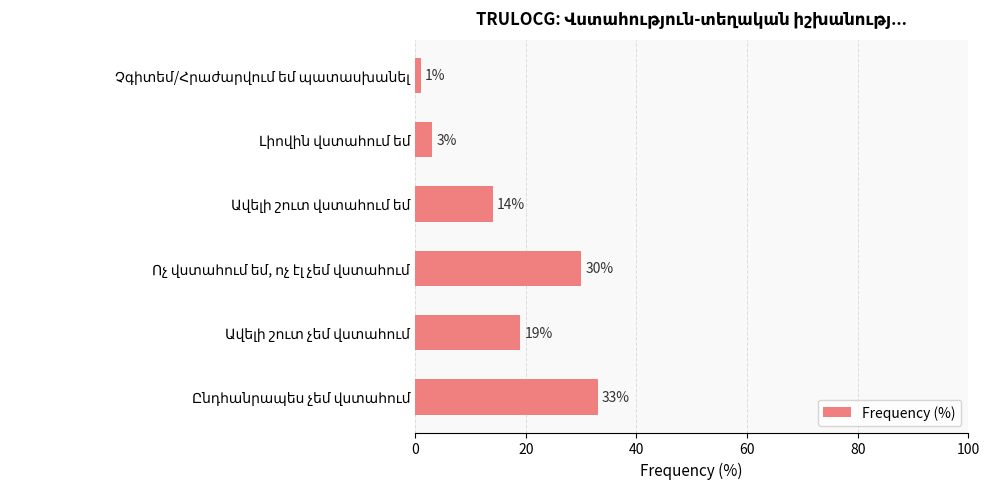

What is the difference between the maximum and minimum values?

32